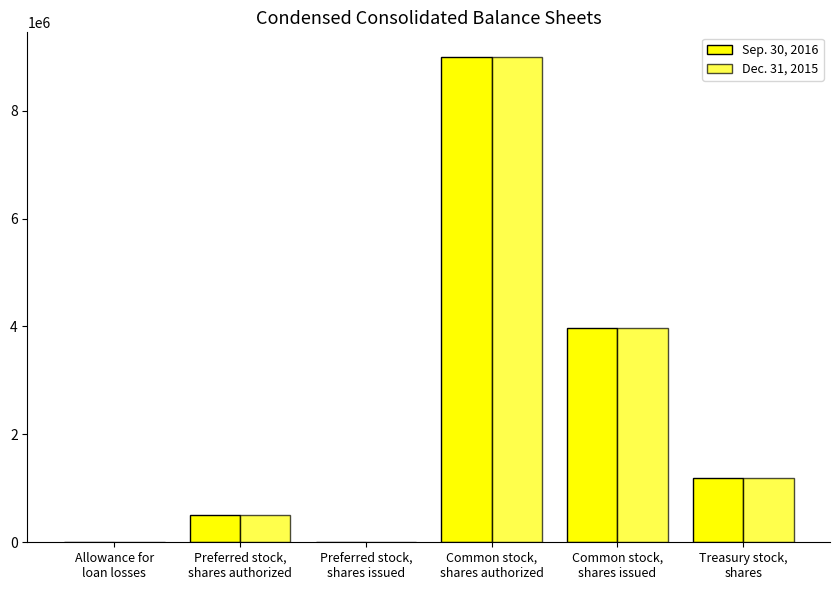

Are the bars horizontal?

No